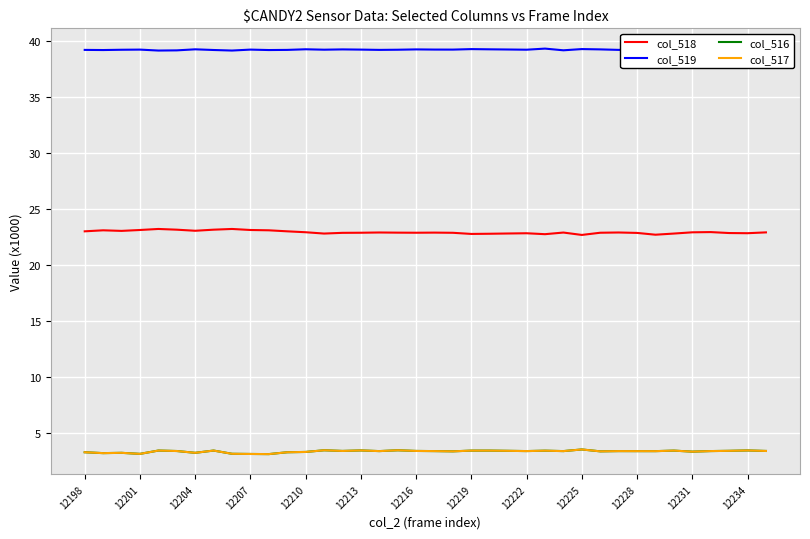

True or false: col_518 and col_517 intersect in this chart.

False